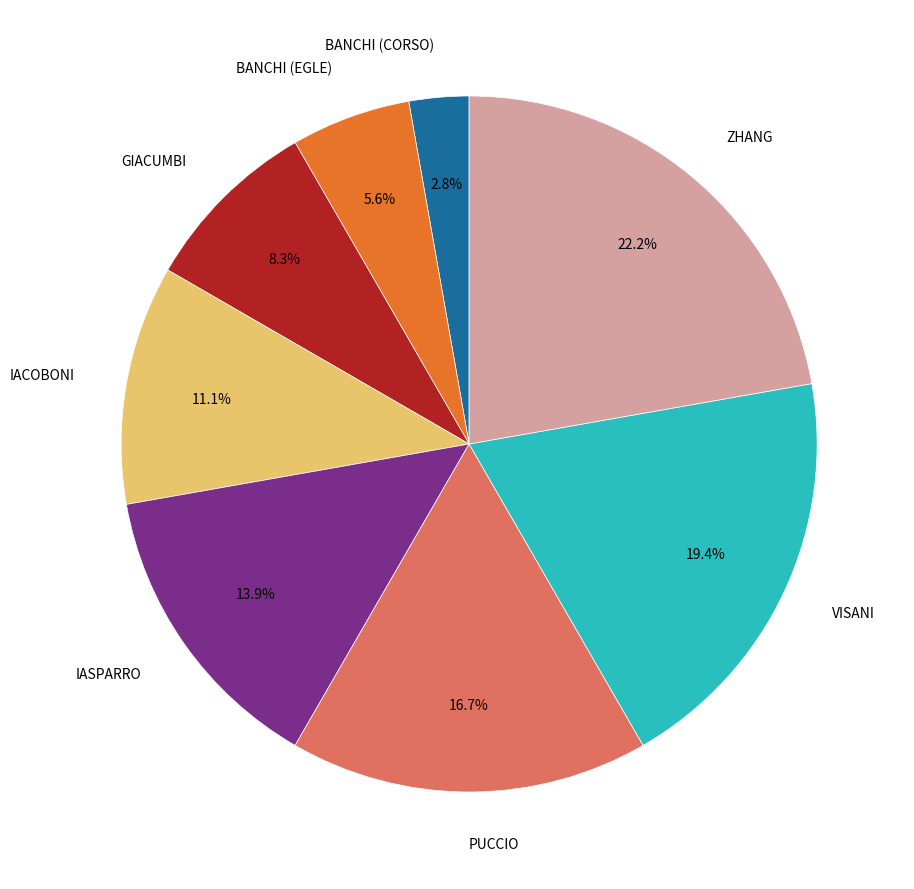

How many slices are in this pie chart?

8